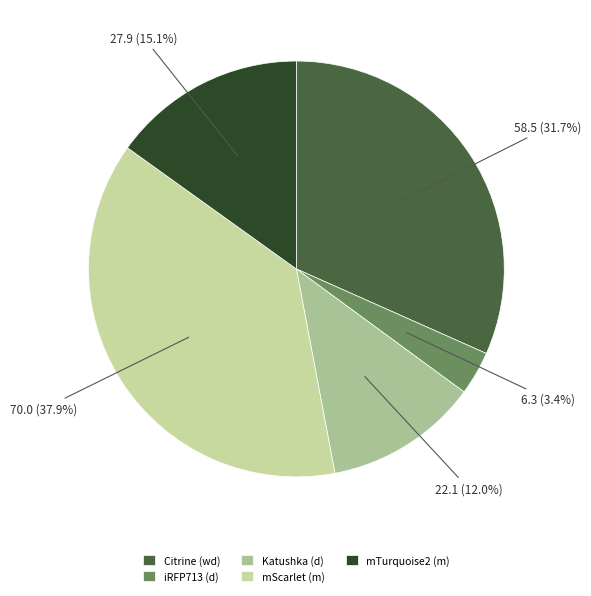

How many slices are in this pie chart?

5